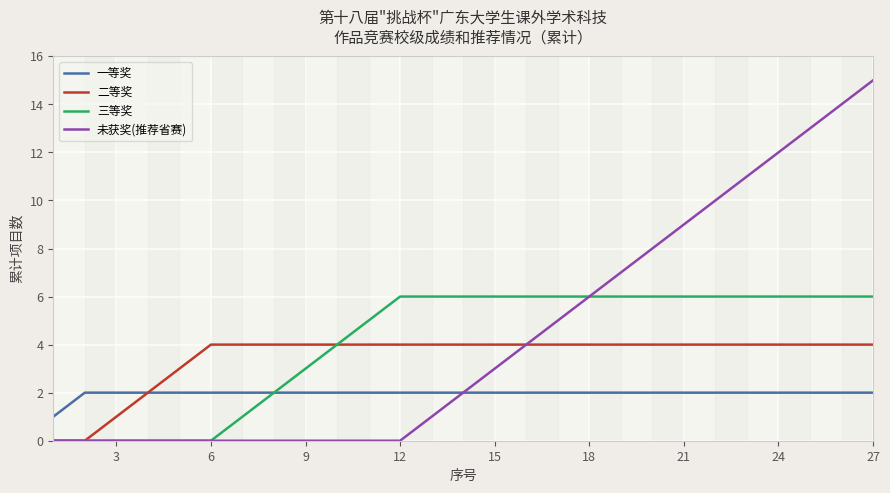

Reading right to left, list all the values displayed in this chart.

一等奖: 2	2	2	2	2	2	2	2	2	2	2	2	2	2	2	2	2	2	2	2	2	2	2	2	2	2	1
二等奖: 4	4	4	4	4	4	4	4	4	4	4	4	4	4	4	4	4	4	4	4	4	4	3	2	1	0	0
三等奖: 6	6	6	6	6	6	6	6	6	6	6	6	6	6	6	6	5	4	3	2	1	0	0	0	0	0	0
未获奖(推荐省赛): 15	14	13	12	11	10	9	8	7	6	5	4	3	2	1	0	0	0	0	0	0	0	0	0	0	0	0